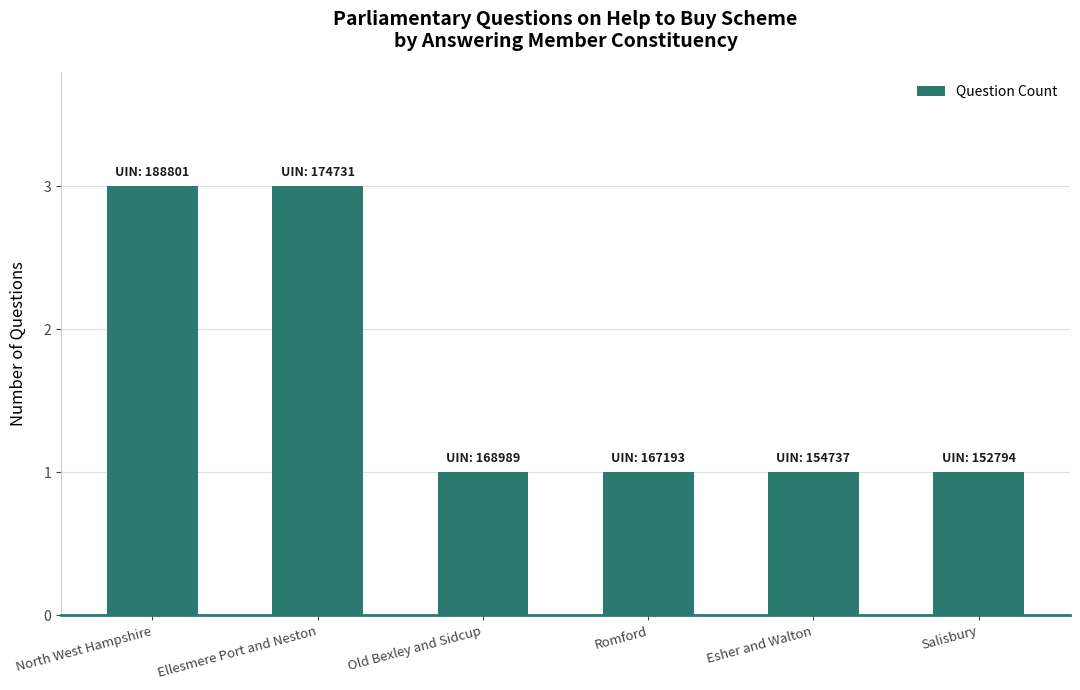

What is the label of the 6th bar from the left?

Salisbury